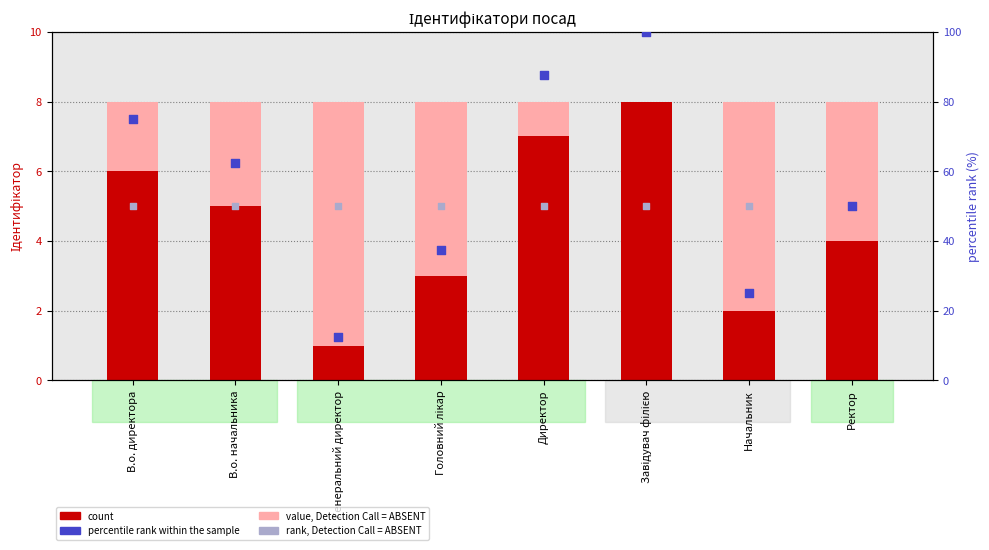

Is the value of rank, Detection Call = ABSENT at Директор greater than the value of count at Генеральний директор?

Yes